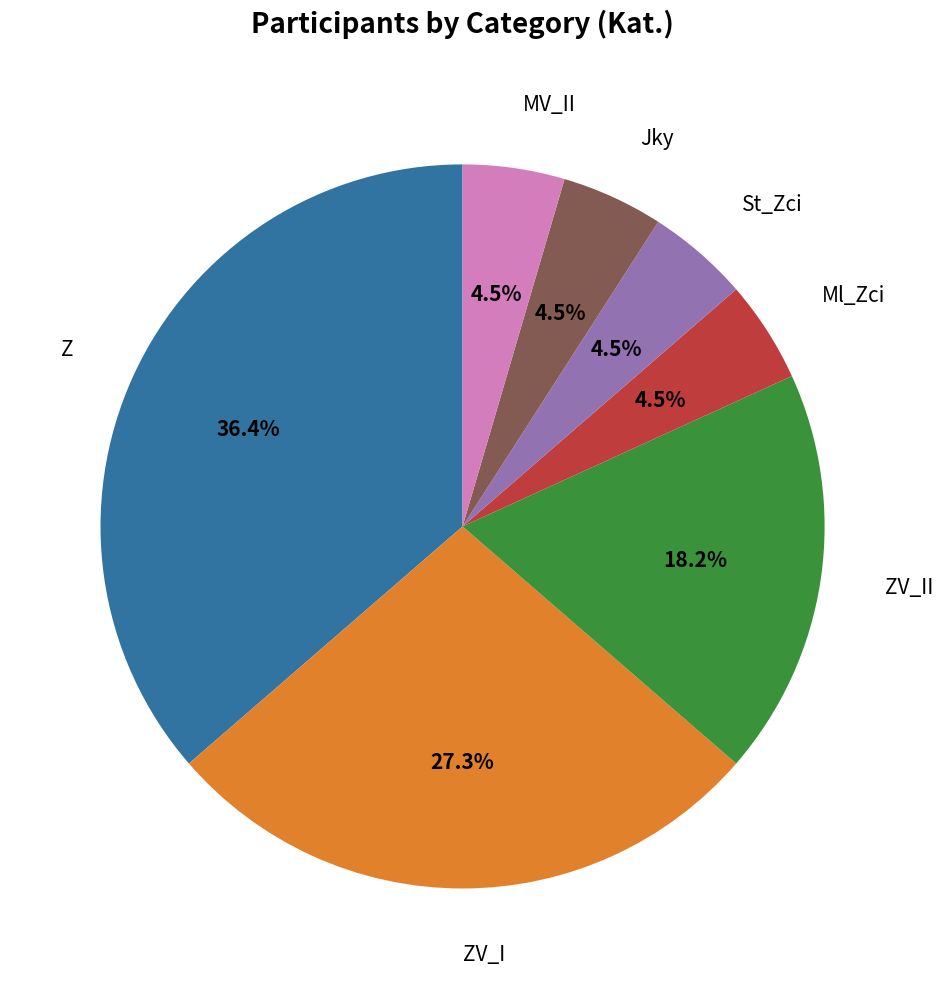

Approximately how many times larger is the value at Ml_Zci compared to MV_II?

1.0